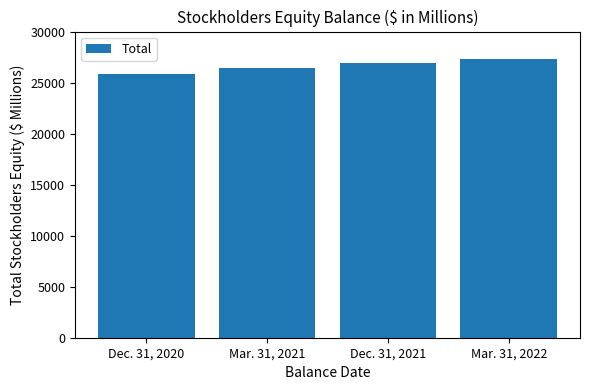

Count the number of data series in this chart.

1